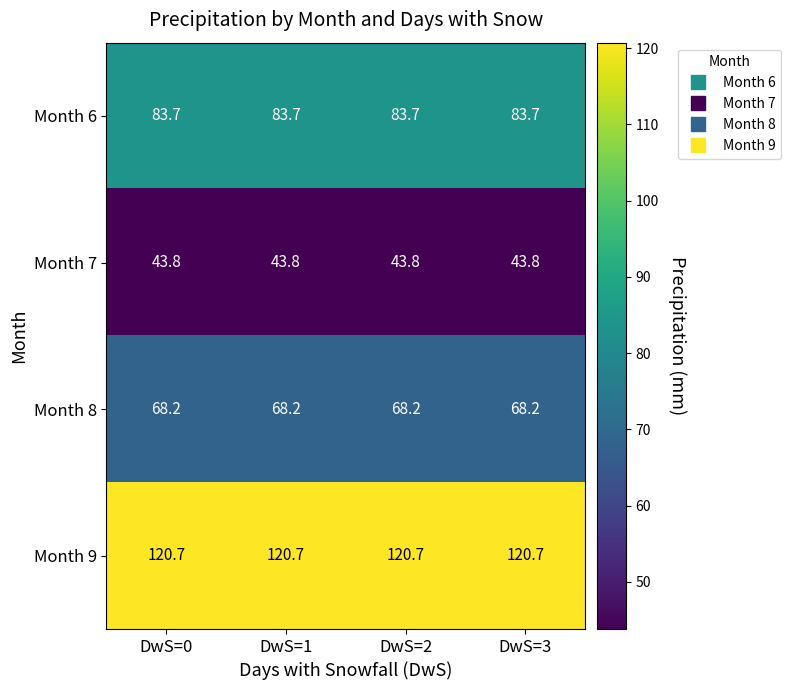

What is the difference between the highest and lowest values at DwS=0?

76.9